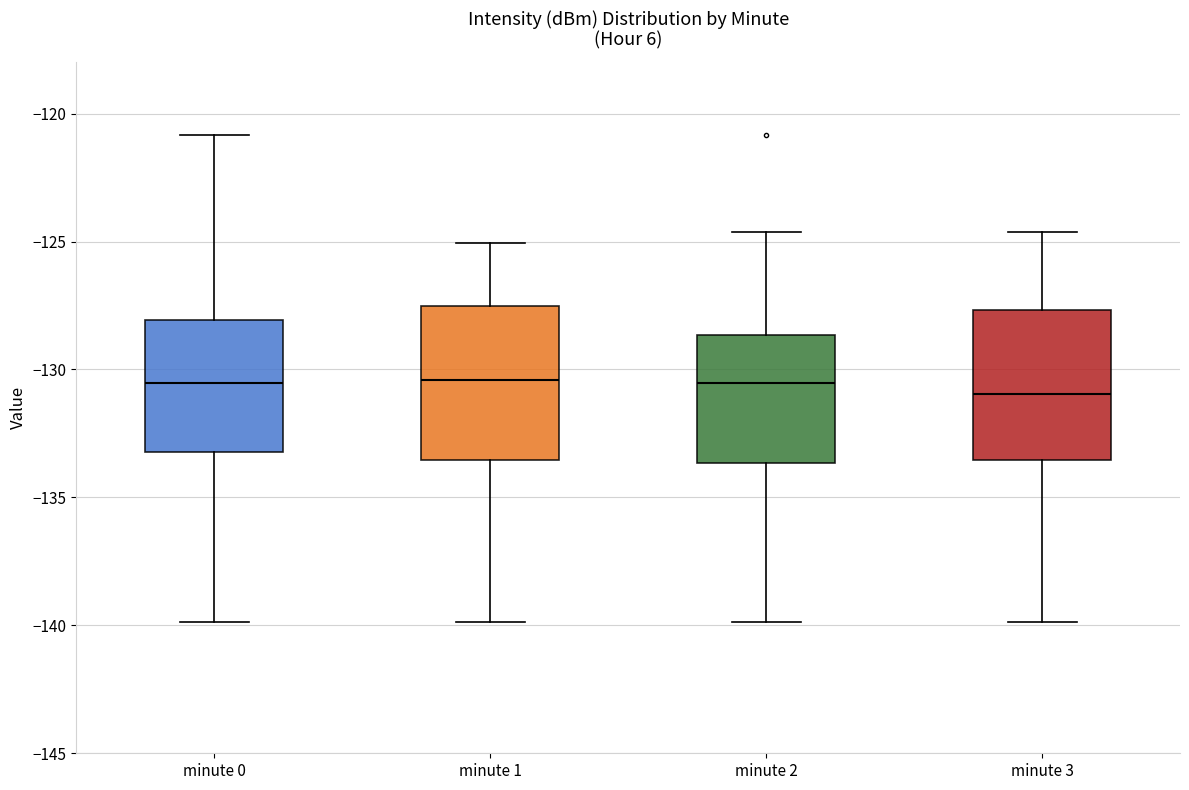

Reading left to right, read every box against the y-axis: the position of its median line, the range the box covers, and the ends of its whiskers. The values are not printed on the chart, so give them approximately, as read against the axis.

minute 0: median -130.5, box -133.0 to -128.0, whiskers -140.0 to -121.0
minute 1: median -130.5, box -133.5 to -127.5, whiskers -140.0 to -125.0
minute 2: median -130.5, box -133.5 to -128.5, whiskers -140.0 to -124.5
minute 3: median -131.0, box -133.5 to -127.5, whiskers -140.0 to -124.5